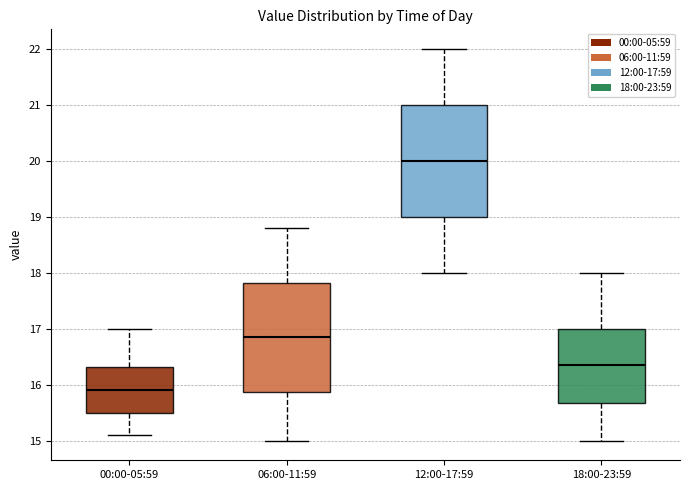

Reading left to right, read every box against the y-axis: the position of its median line, the range the box covers, and the ends of its whiskers. The values are not printed on the chart, so give them approximately, as read against the axis.

00:00-05:59: median 15.9, box 15.5 to 16.3, whiskers 15.1 to 17.0
06:00-11:59: median 16.9, box 15.9 to 17.8, whiskers 15.0 to 18.8
12:00-17:59: median 20.0, box 19.0 to 21.0, whiskers 18.0 to 22.0
18:00-23:59: median 16.4, box 15.7 to 17.0, whiskers 15.0 to 18.0